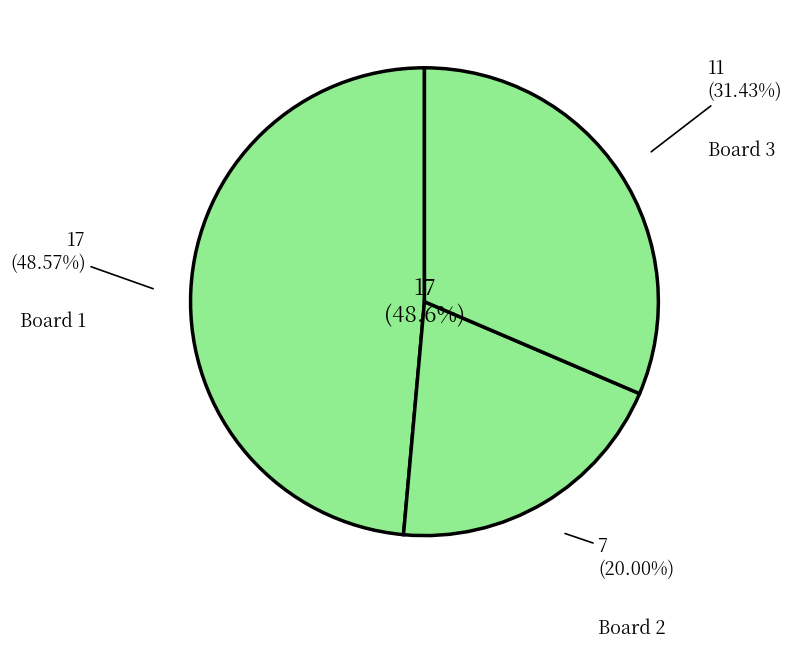

Count the number of slices in the pie.

3